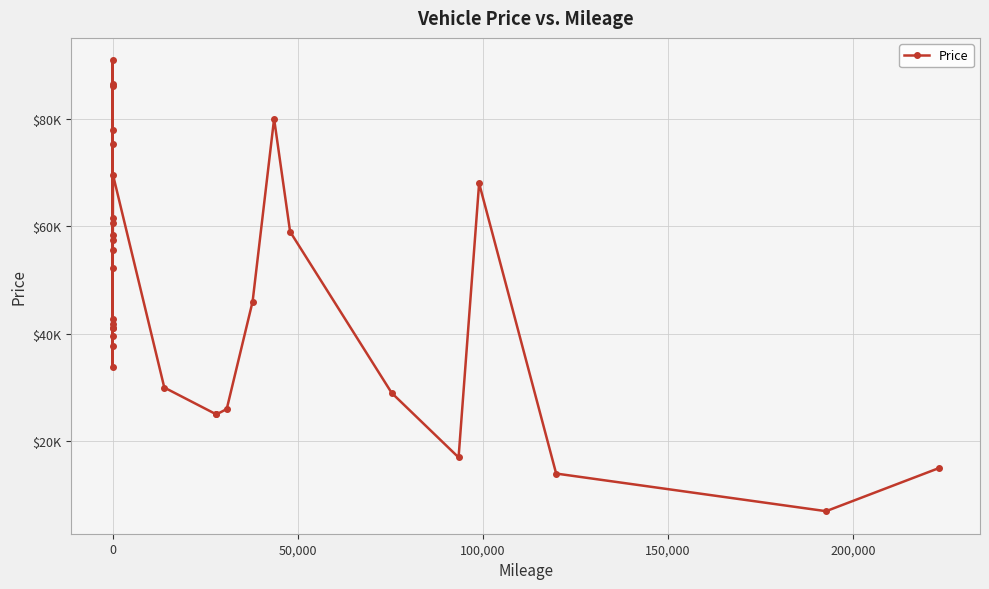

What is the difference between the maximum and second lowest values?

76854